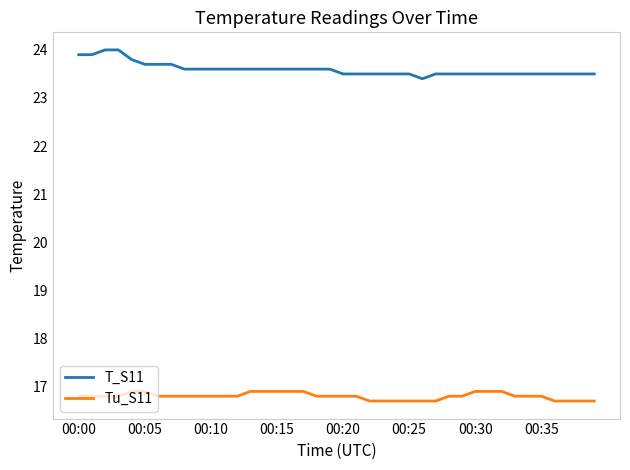

True or false: Tu_S11 and T_S11 cross at least once.

False